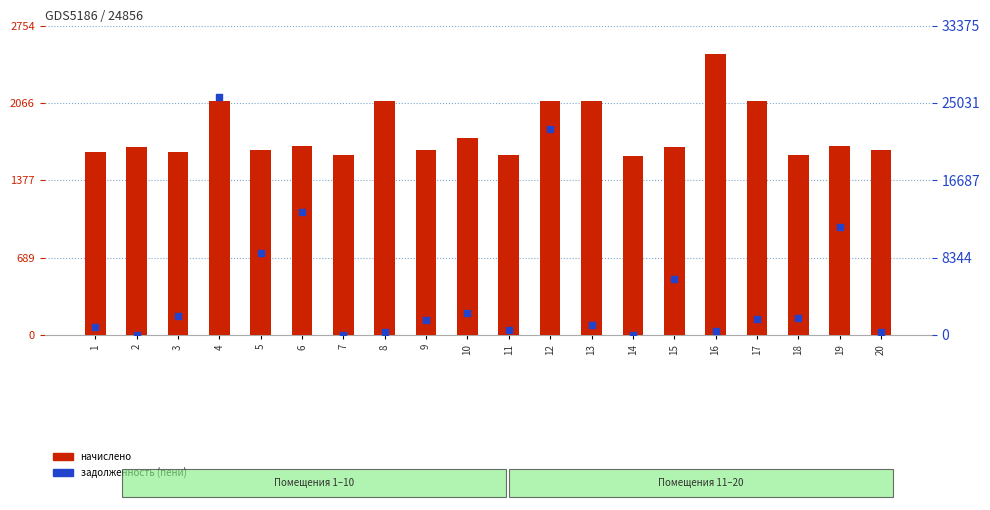

At how many categories does at least one series exceed 21142?

2